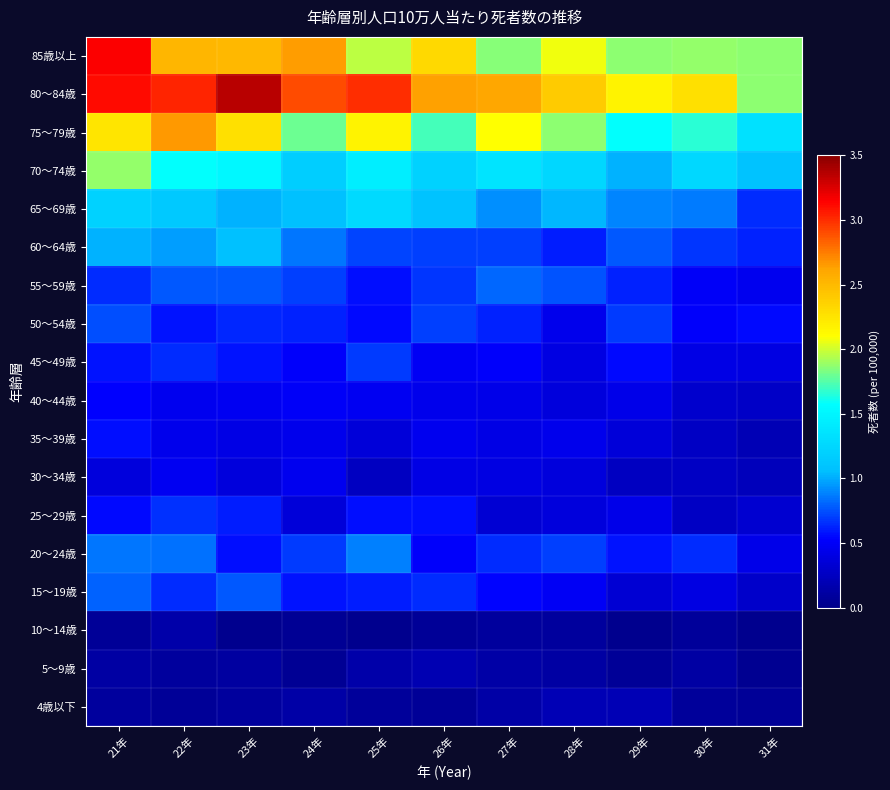

Reading right to left, transcribe all the data shown in this chart.

4歳以下: 31年=0.1	30年=0.1	29年=0.2	28年=0.2	27年=0.1	26年=0.1	25年=0.1	24年=0.1	23年=0.1	22年=0.1	21年=0.1
5～9歳: 31年=0.0	30年=0.1	29年=0.1	28年=0.1	27年=0.1	26年=0.2	25年=0.1	24年=0.1	23年=0.1	22年=0.1	21年=0.1
10～14歳: 31年=0.0	30年=0.1	29年=0.0	28年=0.1	27年=0.1	26年=0.1	25年=0.0	24年=0.1	23年=0.0	22年=0.2	21年=0.1
15～19歳: 31年=0.3	30年=0.4	29年=0.3	28年=0.5	27年=0.5	26年=0.6	25年=0.6	24年=0.6	23年=0.8	22年=0.6	21年=0.8
20～24歳: 31年=0.4	30年=0.7	29年=0.6	28年=0.7	27年=0.6	26年=0.5	25年=0.9	24年=0.7	23年=0.6	22年=0.8	21年=0.9
25～29歳: 31年=0.3	30年=0.3	29年=0.4	28年=0.4	27年=0.3	26年=0.6	25年=0.6	24年=0.4	23年=0.6	22年=0.7	21年=0.6
30～34歳: 31年=0.2	30年=0.3	29年=0.3	28年=0.4	27年=0.4	26年=0.4	25年=0.3	24年=0.5	23年=0.4	22年=0.5	21年=0.4
35～39歳: 31年=0.2	30年=0.3	29年=0.4	28年=0.4	27年=0.4	26年=0.5	25年=0.4	24年=0.4	23年=0.4	22年=0.4	21年=0.6
40～44歳: 31年=0.3	30年=0.3	29年=0.4	28年=0.4	27年=0.4	26年=0.4	25年=0.5	24年=0.5	23年=0.5	22年=0.5	21年=0.5
45～49歳: 31年=0.4	30年=0.4	29年=0.6	28年=0.4	27年=0.5	26年=0.5	25年=0.7	24年=0.5	23年=0.6	22年=0.7	21年=0.6
50～54歳: 31年=0.6	30年=0.5	29年=0.7	28年=0.4	27年=0.6	26年=0.7	25年=0.5	24年=0.6	23年=0.6	22年=0.6	21年=0.7
55～59歳: 31年=0.5	30年=0.5	29年=0.6	28年=0.8	27年=0.8	26年=0.7	25年=0.6	24年=0.7	23年=0.8	22年=0.8	21年=0.7
60～64歳: 31年=0.6	30年=0.7	29年=0.8	28年=0.6	27年=0.7	26年=0.7	25年=0.7	24年=0.9	23年=1.1	22年=1.0	21年=1.0
65～69歳: 31年=0.6	30年=0.9	29年=0.9	28年=1.0	27年=0.9	26年=1.1	25年=1.3	24年=1.1	23年=1.0	22年=1.1	21年=1.2
70～74歳: 31年=1.1	30年=1.3	29年=1.0	28年=1.2	27年=1.4	26年=1.2	25年=1.4	24年=1.2	23年=1.5	22年=1.6	21年=1.9
75～79歳: 31年=1.3	30年=1.7	29年=1.6	28年=1.9	27年=2.1	26年=1.7	25年=2.2	24年=1.8	23年=2.3	22年=2.7	21年=2.2
80～84歳: 31年=1.9	30年=2.3	29年=2.2	28年=2.4	27年=2.6	26年=2.6	25年=3.0	24年=2.9	23年=3.4	22年=3.0	21年=3.1
85歳以上: 31年=1.9	30年=1.9	29年=1.9	28年=2.1	27年=1.9	26年=2.3	25年=2.0	24年=2.6	23年=2.5	22年=2.5	21年=3.1